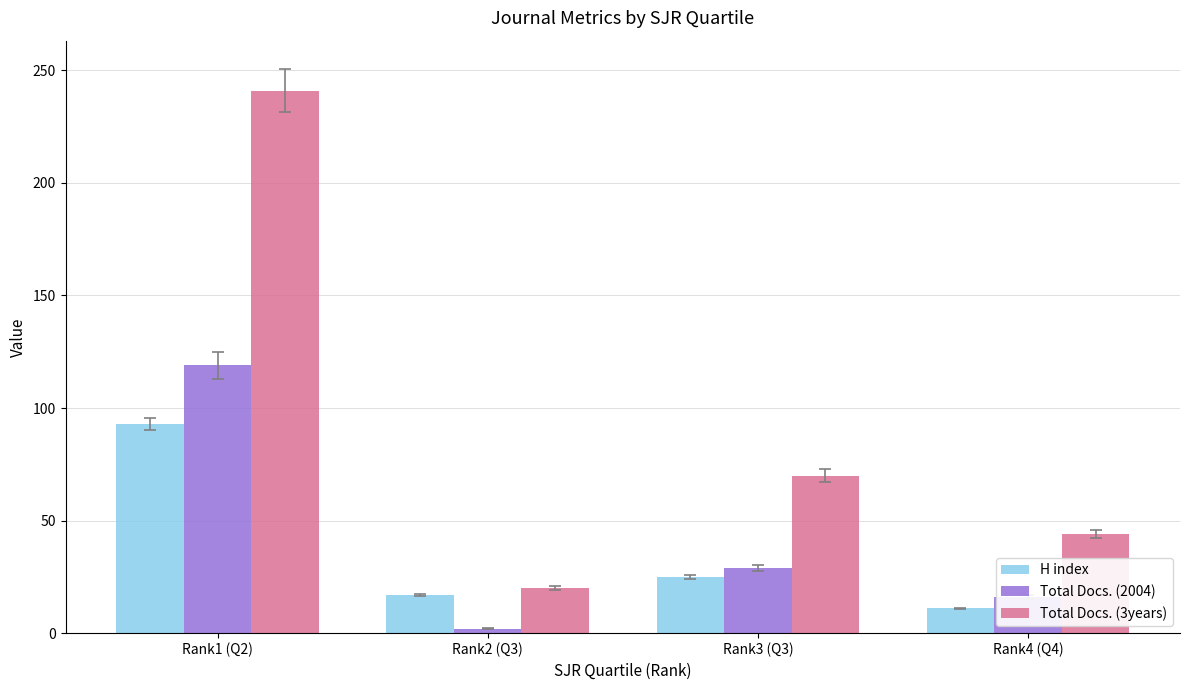

The H index series shows 34 at Rank3 (Q3). True or false?

False